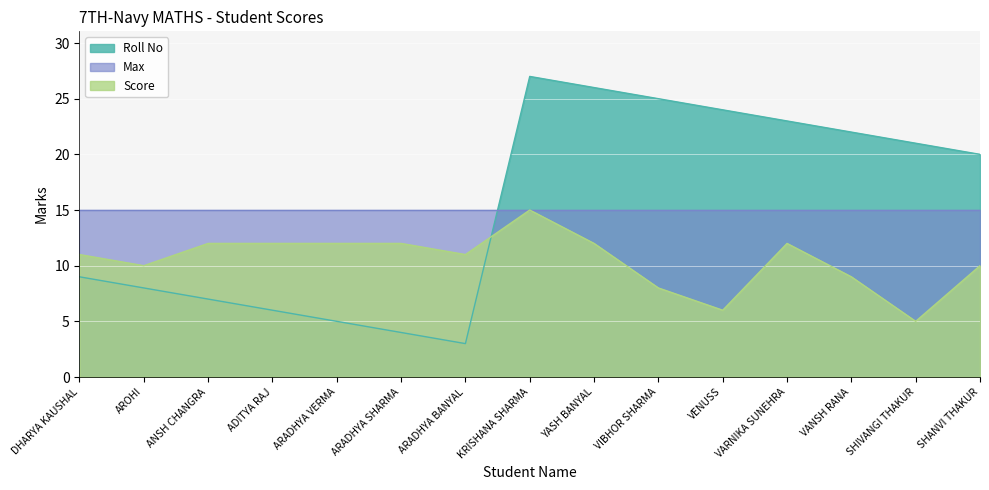

Rank the categories by Score value from highest to lowest.

KRISHANA SHARMA, ANSH CHANGRA, ADITYA RAJ, ARADHYA VERMA, ARADHYA SHARMA, YASH BANYAL, VARNIKA SUNEHRA, DHARYA KAUSHAL, ARADHYA BANYAL, AROHI, SHANVI THAKUR, VANSH RANA, VIBHOR SHARMA, VENUSS, SHIVANGI THAKUR